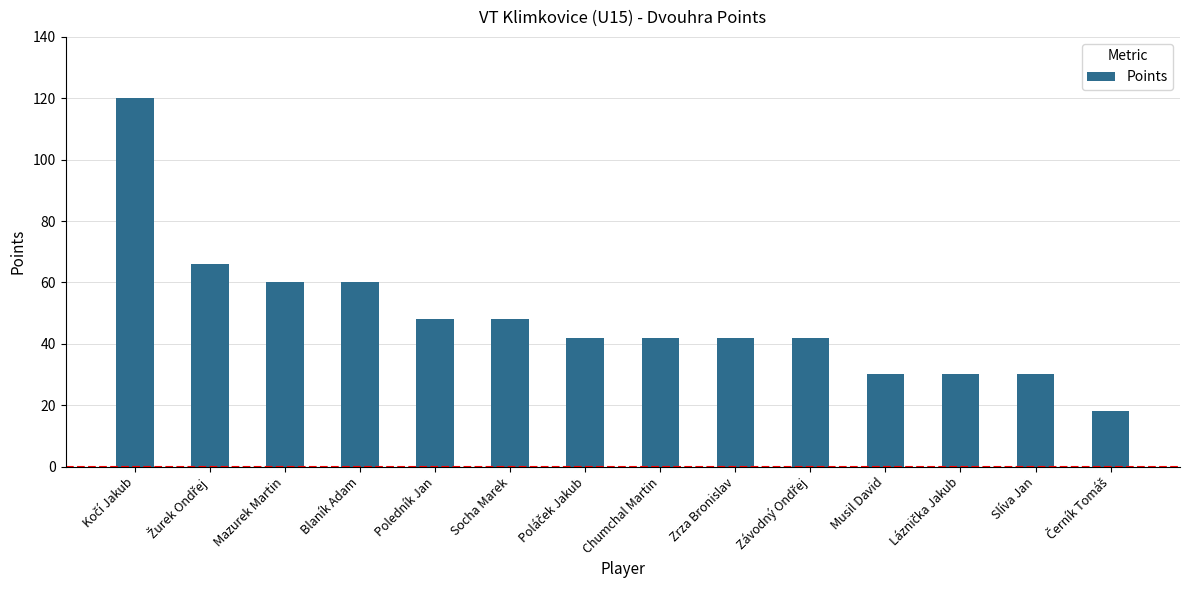

The value at Mazurek Martin is 26. True or false?

False